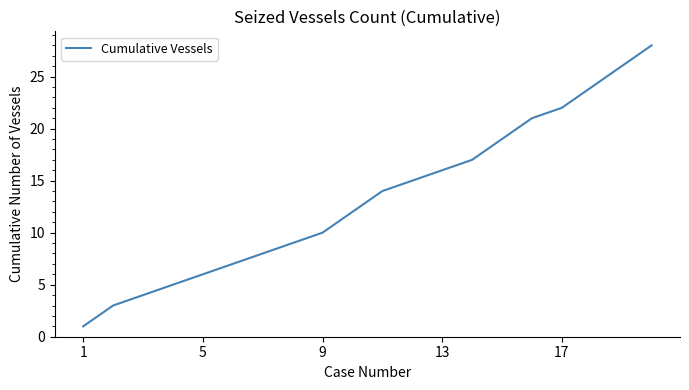

What is the difference between the maximum and minimum values?

27